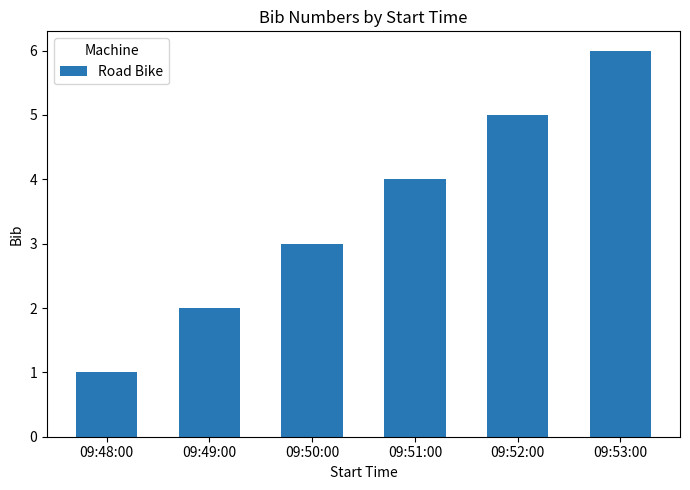

Reading left to right, list all the values displayed in this chart.

09:48:00=1	09:49:00=2	09:50:00=3	09:51:00=4	09:52:00=5	09:53:00=6